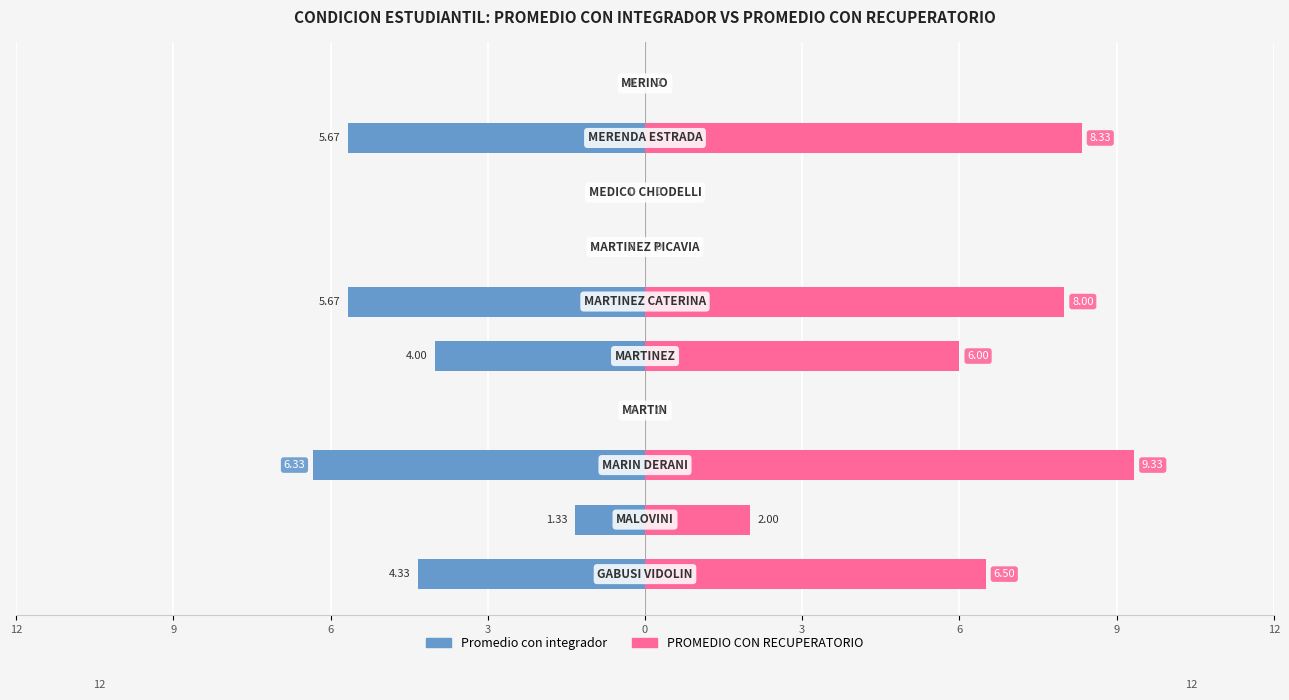

What are all the series names shown in the legend?

Promedio con integrador, PROMEDIO CON RECUPERATORIO